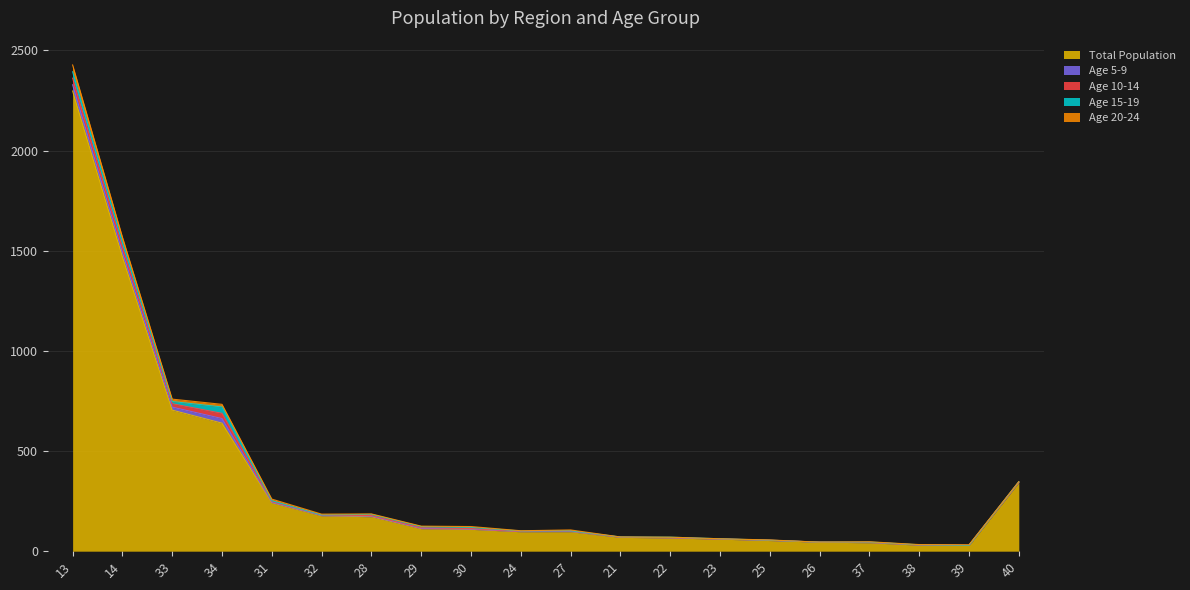

What is the average value of the Total Population series?

343